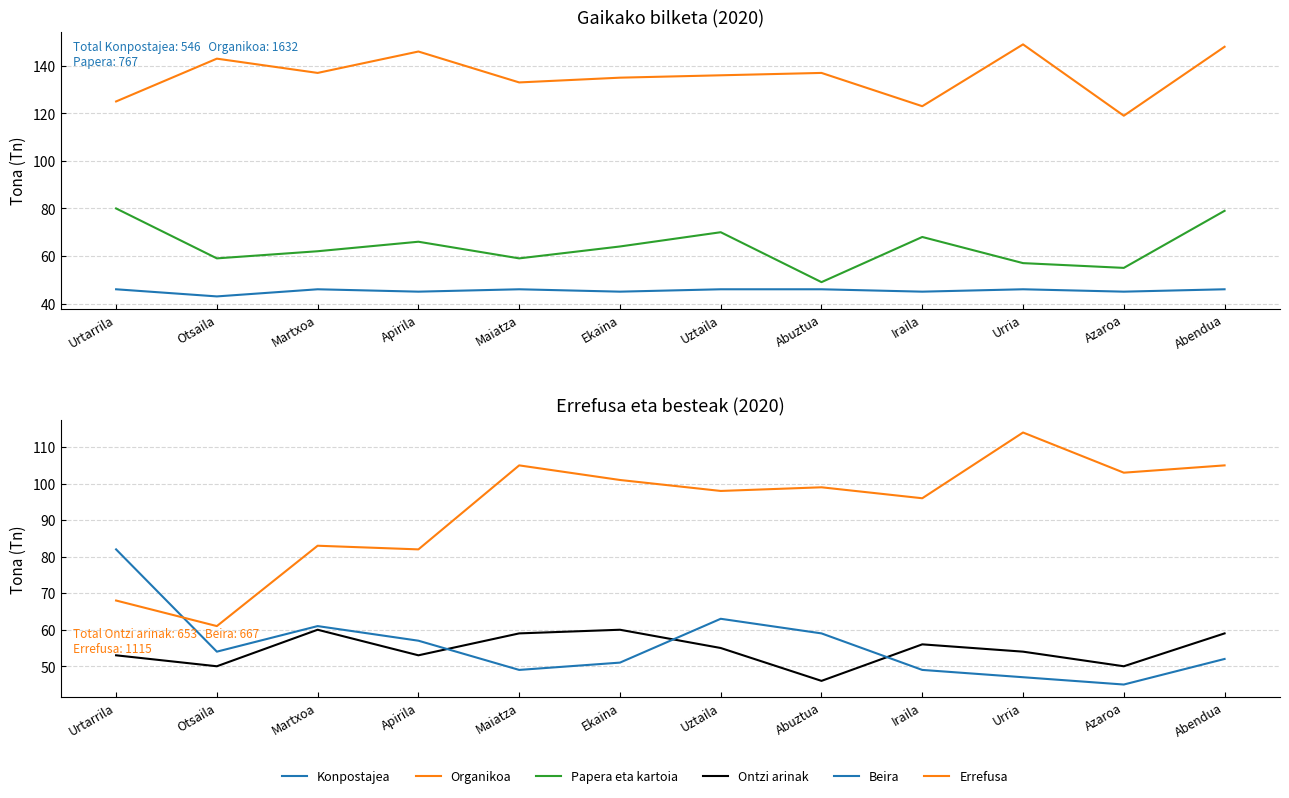

True or false: Organikoa has more than 2 interior local peaks.

True